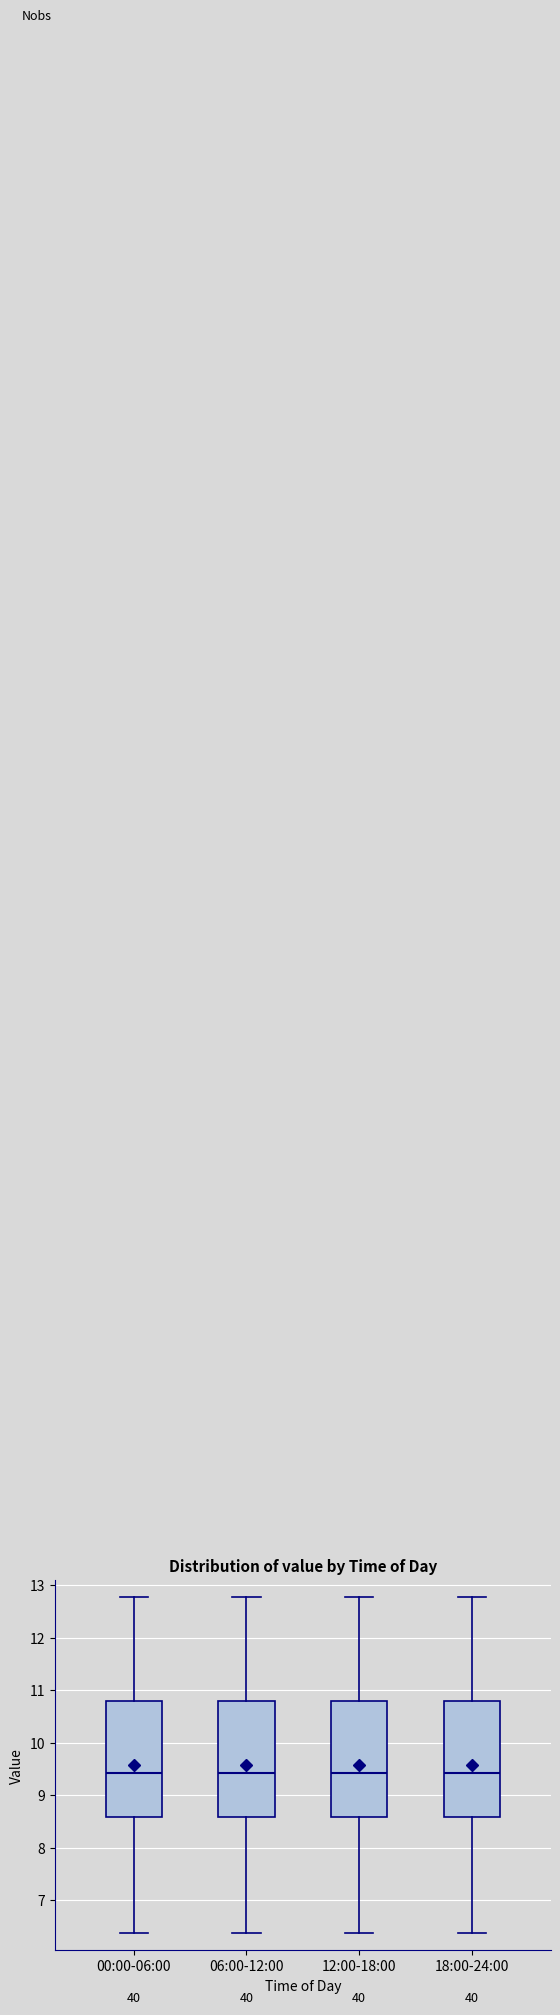

Where does the median line of the box for 00:00-06:00 sit on the y-axis? The values are not printed on the chart, so give them approximately, as read against the axis.

9.4